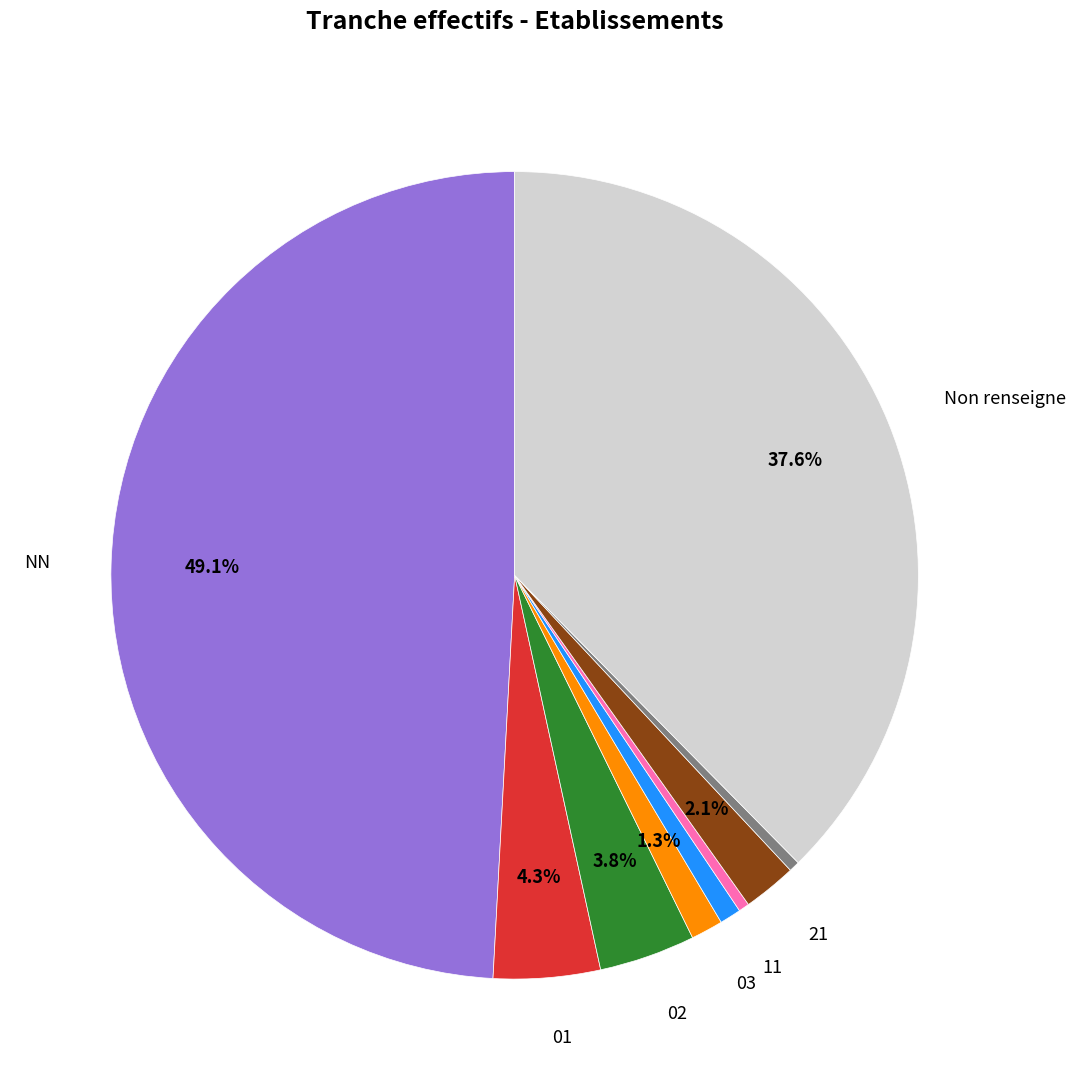

Is there any slice that represents more than half of the pie?

No